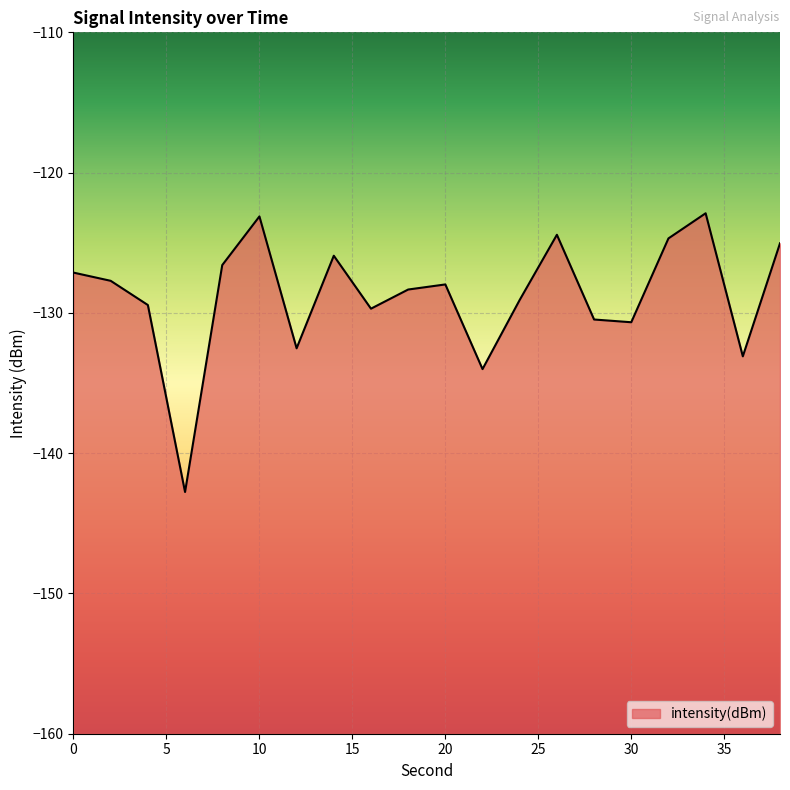

True or false: the data shows -130.5 at 28.

True